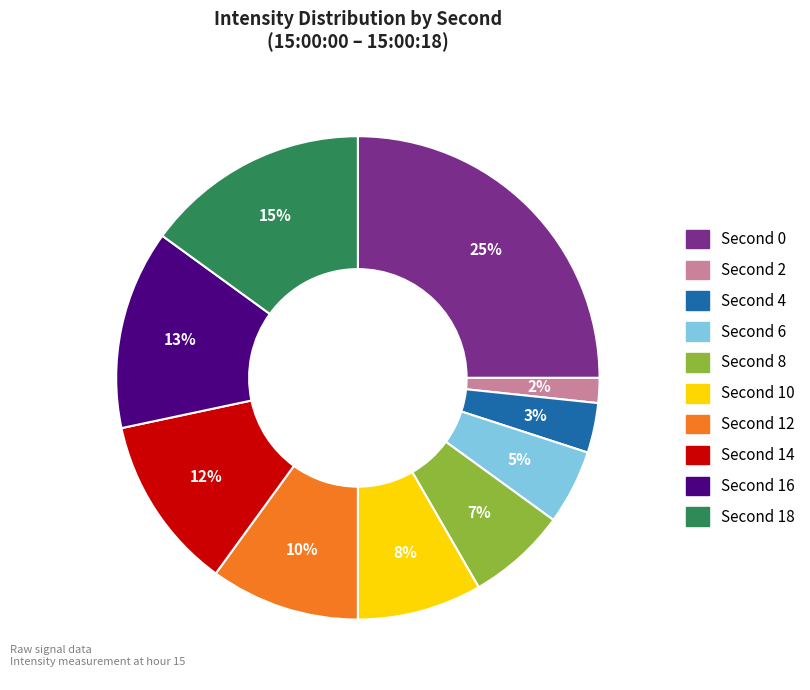

To the nearest percent, what is the average slice percentage?

10%